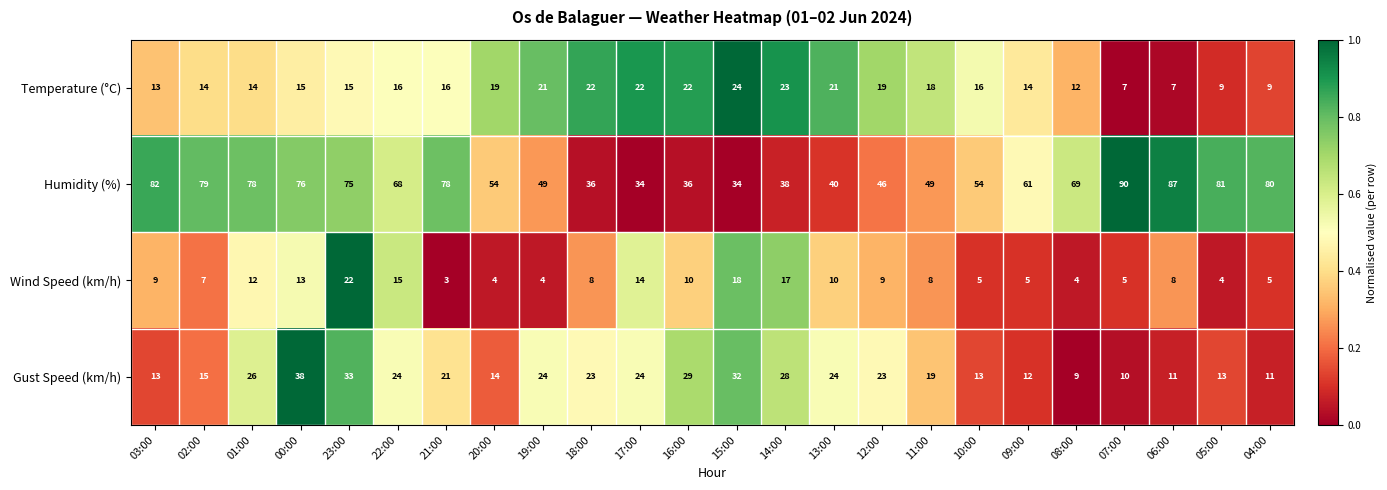

What is the average value of the Gust Speed (km/h) series?

20